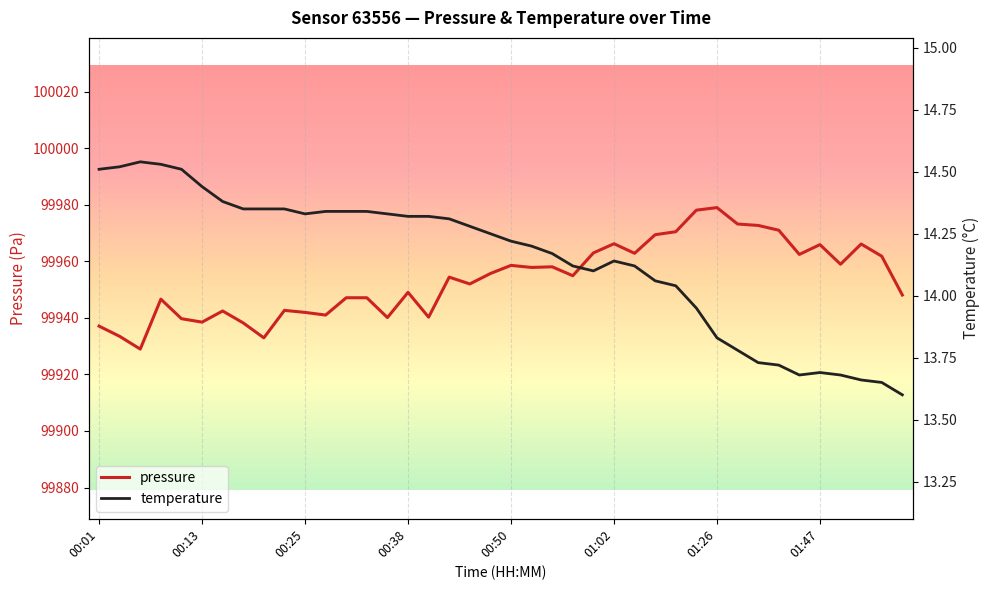

True or false: temperature has a value of 7.4 at 39.

False